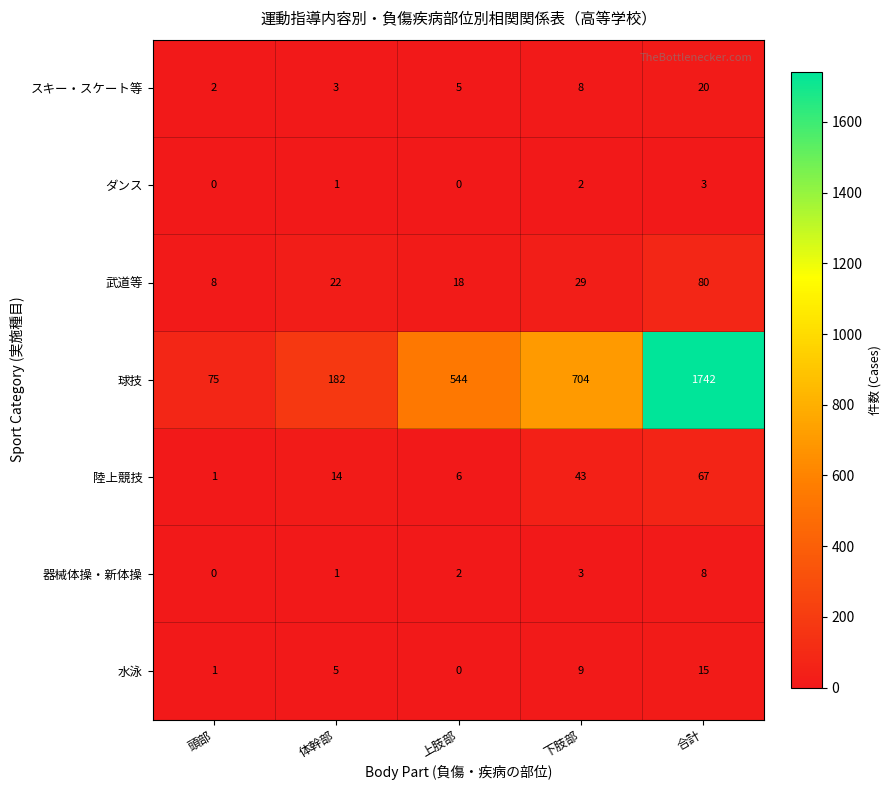

How many data points in スキー・スケート等 are less than 5?

2